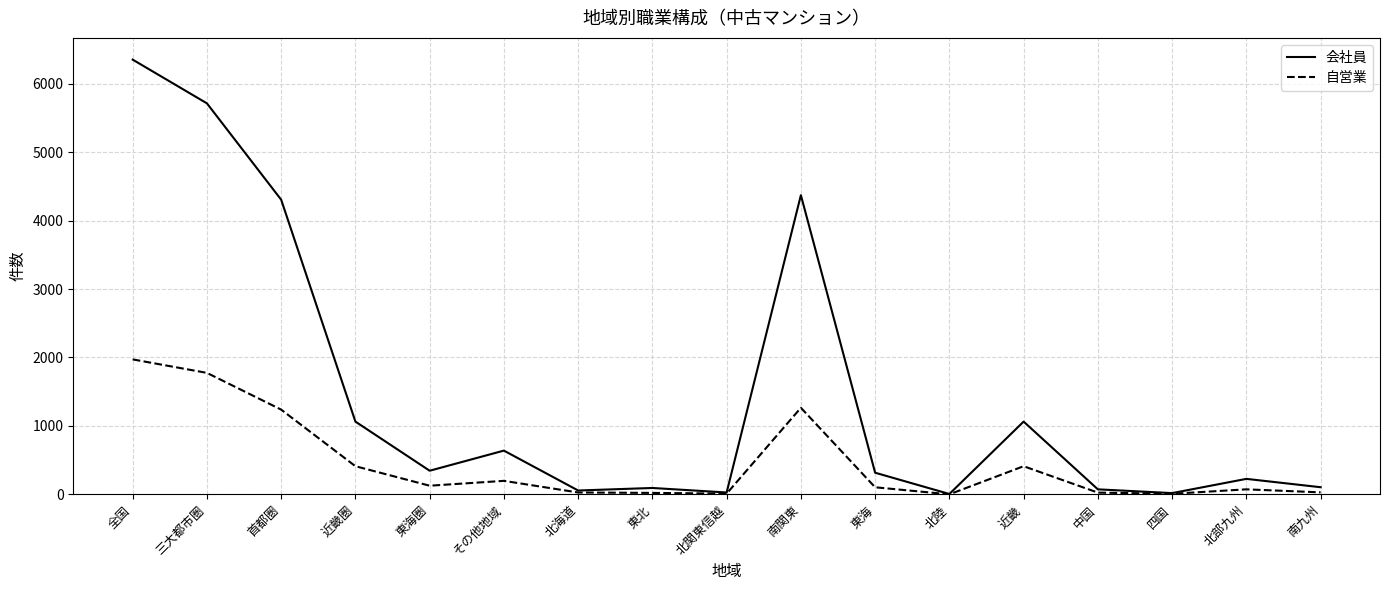

Rank the series by their average value, from lowest to highest.

自営業, 会社員